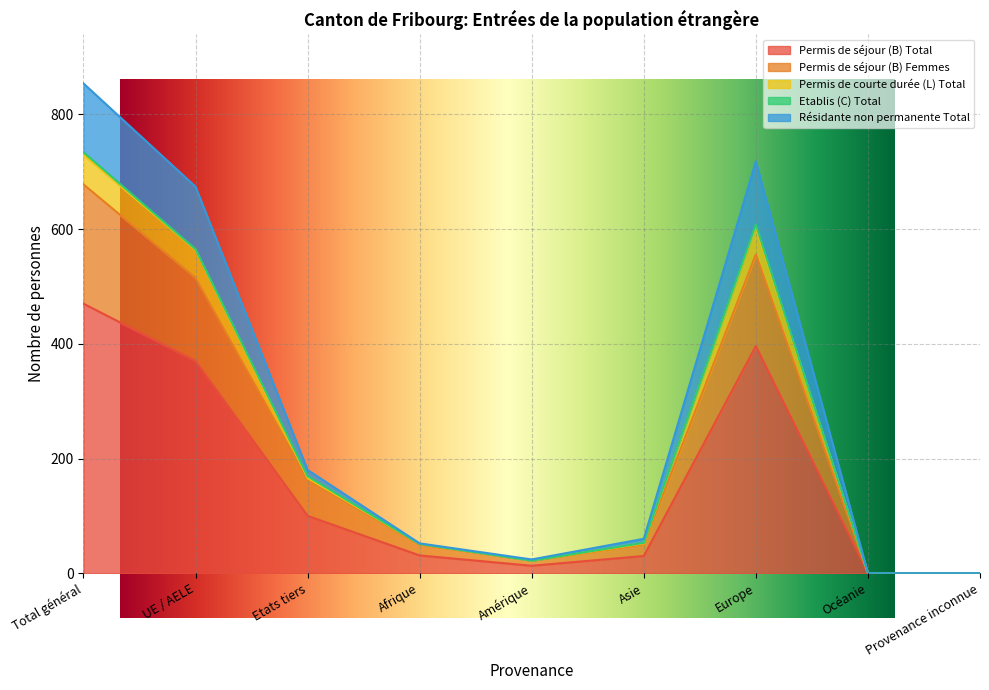

Is it true that Permis de courte durée (L) Total equals 0 at Provenance inconnue?

True